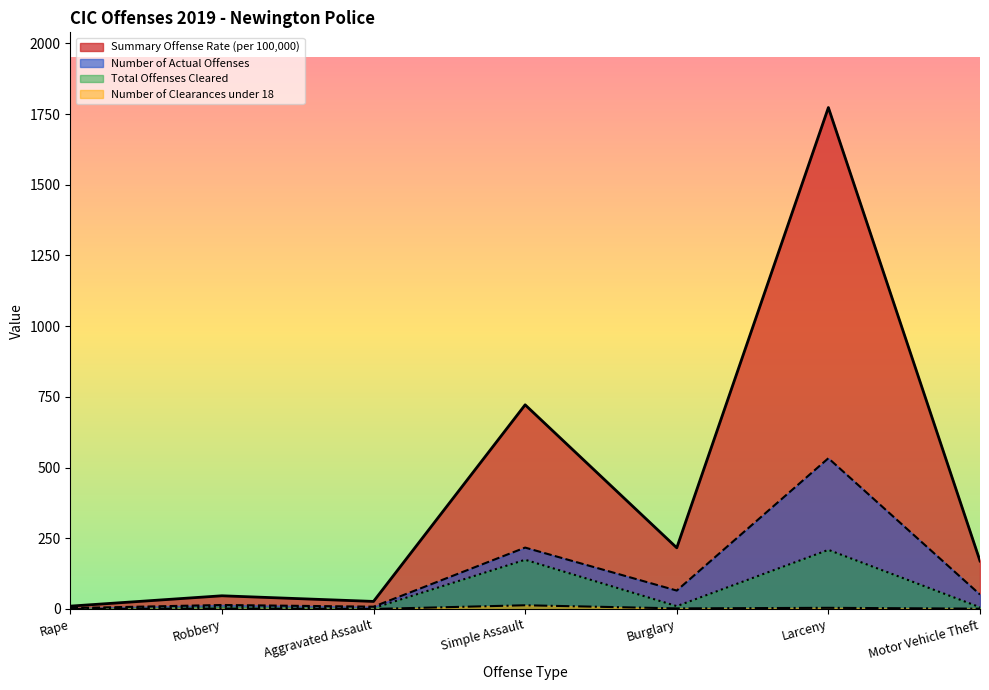

Does the chart have visible grid lines?

No